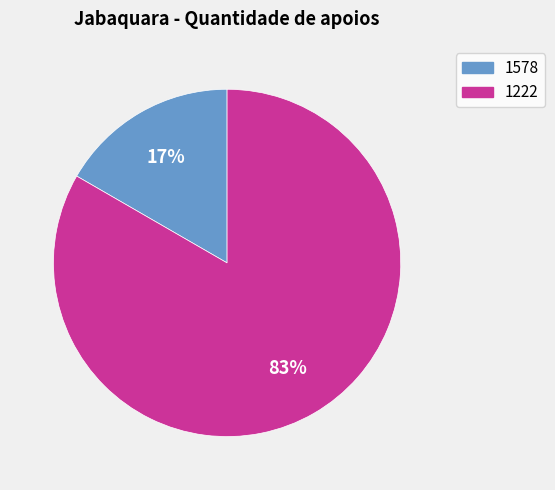

Is there a majority slice in this chart?

Yes